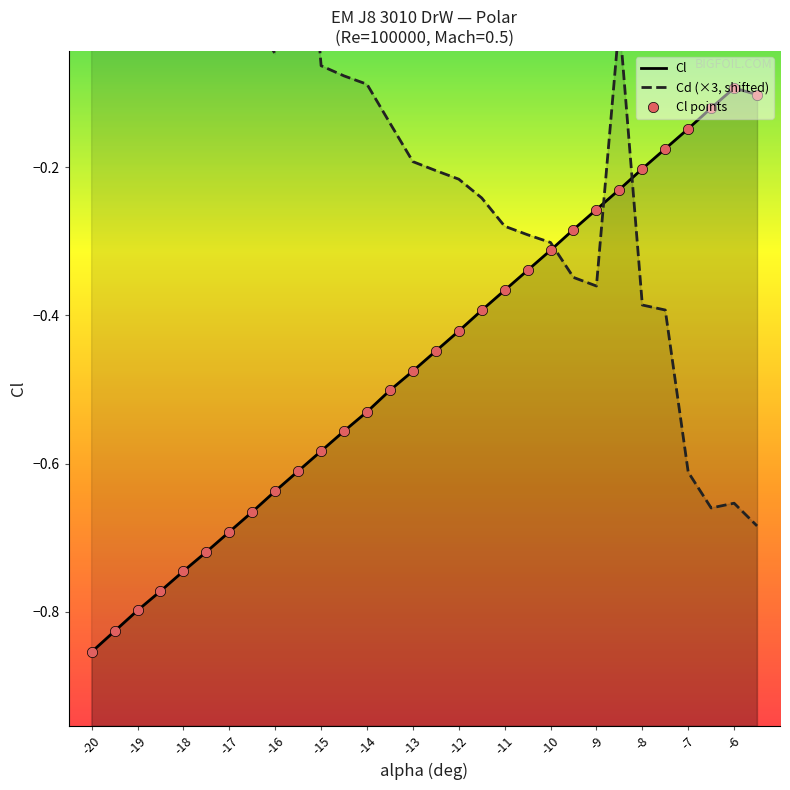

Which series has the largest total across all categories?

Cd (×3, shifted)